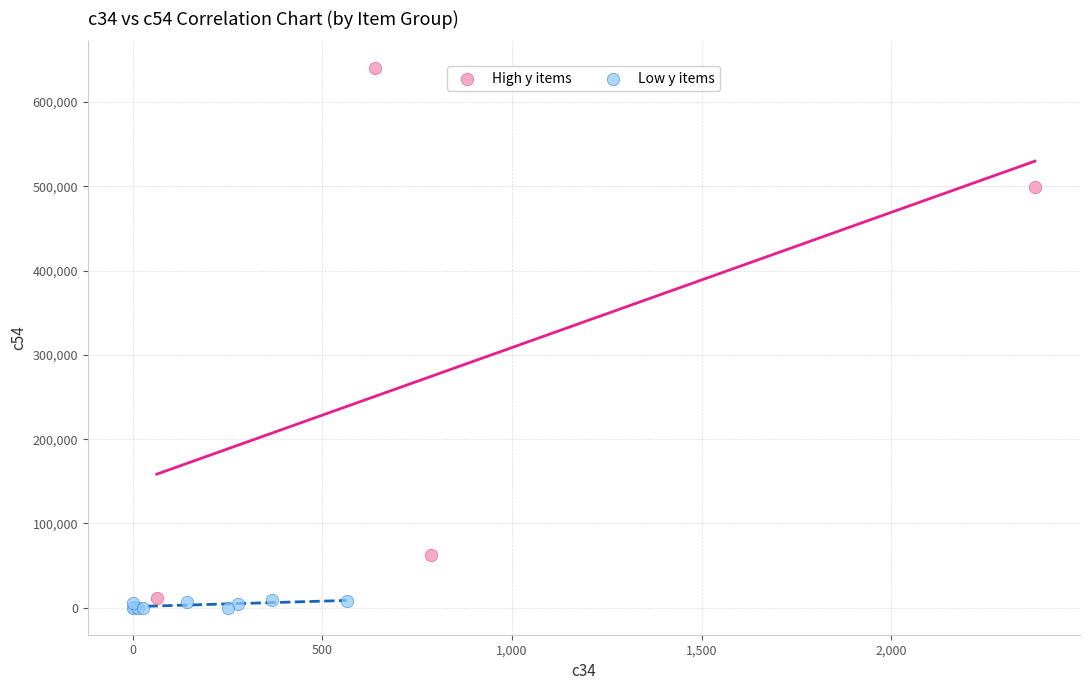

Which series reaches the maximum Y coordinate?

High y items